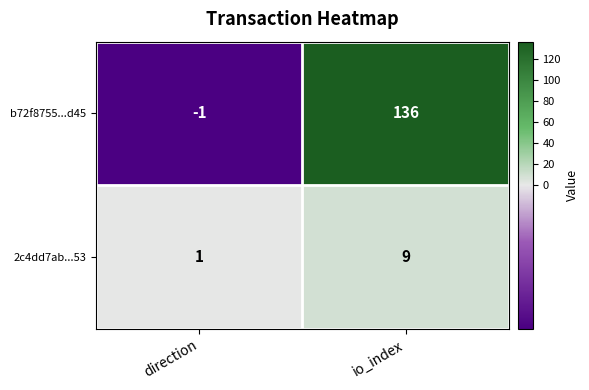

Reading left to right, list all the values displayed in this chart.

b72f8755...d45: direction=-1	io_index=136
2c4dd7ab...53: direction=1	io_index=9